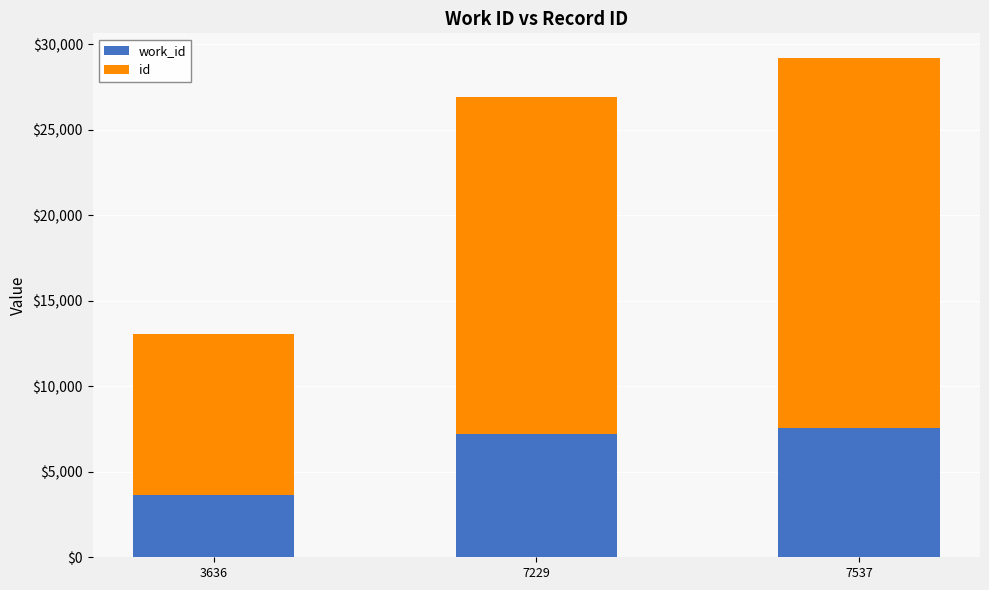

At which category is the sum across all series the highest?

7537